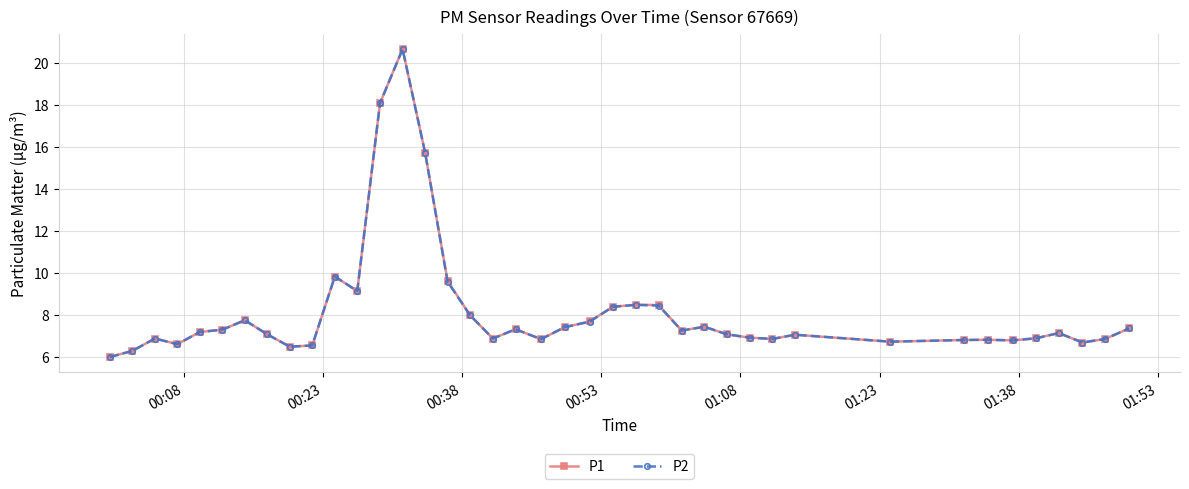

What is the value of the P1 point at the 18th from the left?

6.9